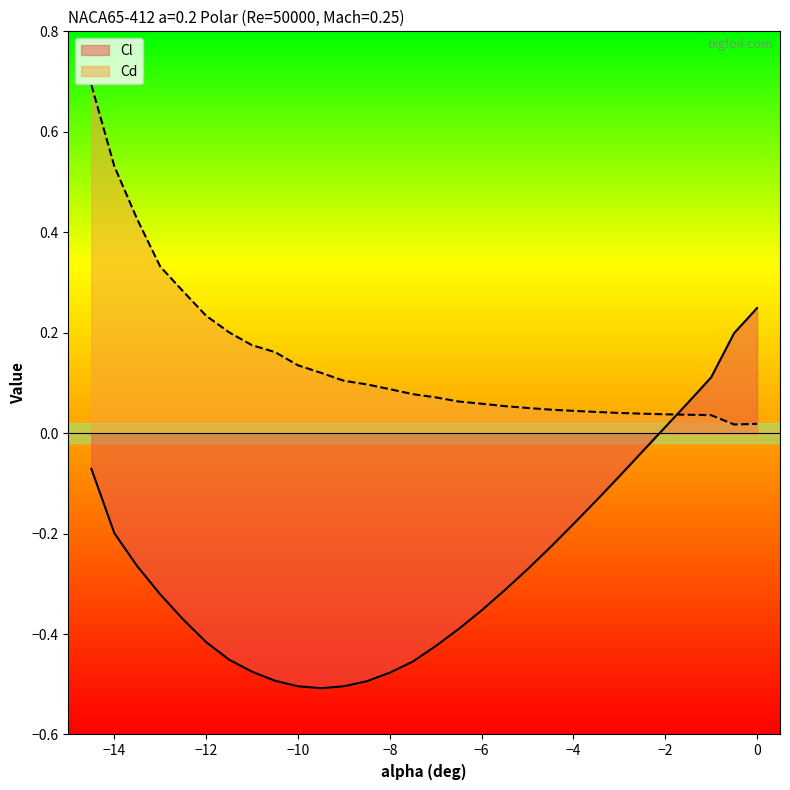

True or false: Cl has more than 0 points higher than both neighbors.

False